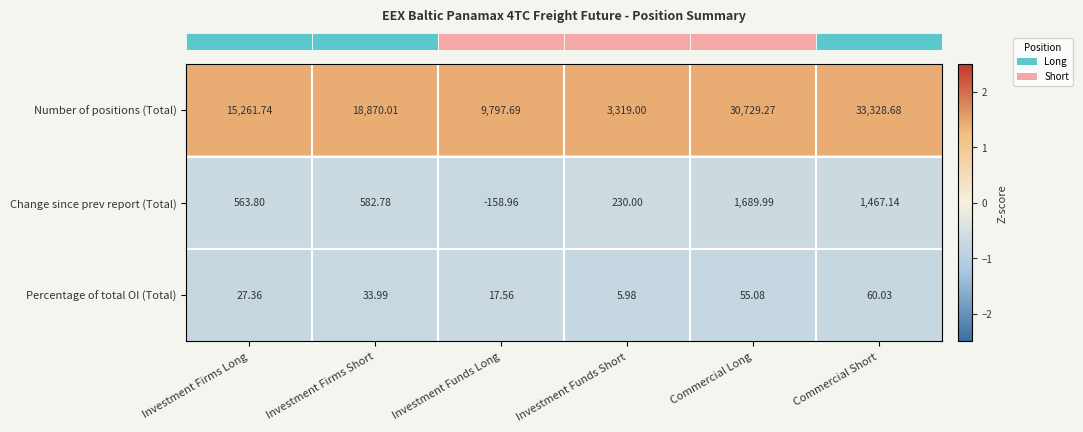

At which label does Number of positions (Total) reach its minimum?

Investment Funds Short